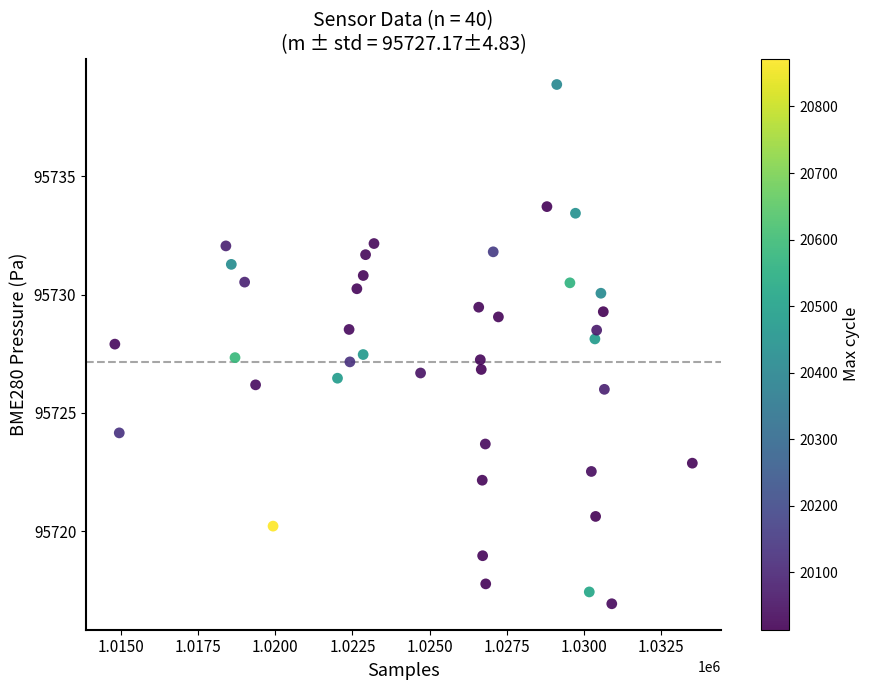

What is the range of Y values (max minus min)?

21.9